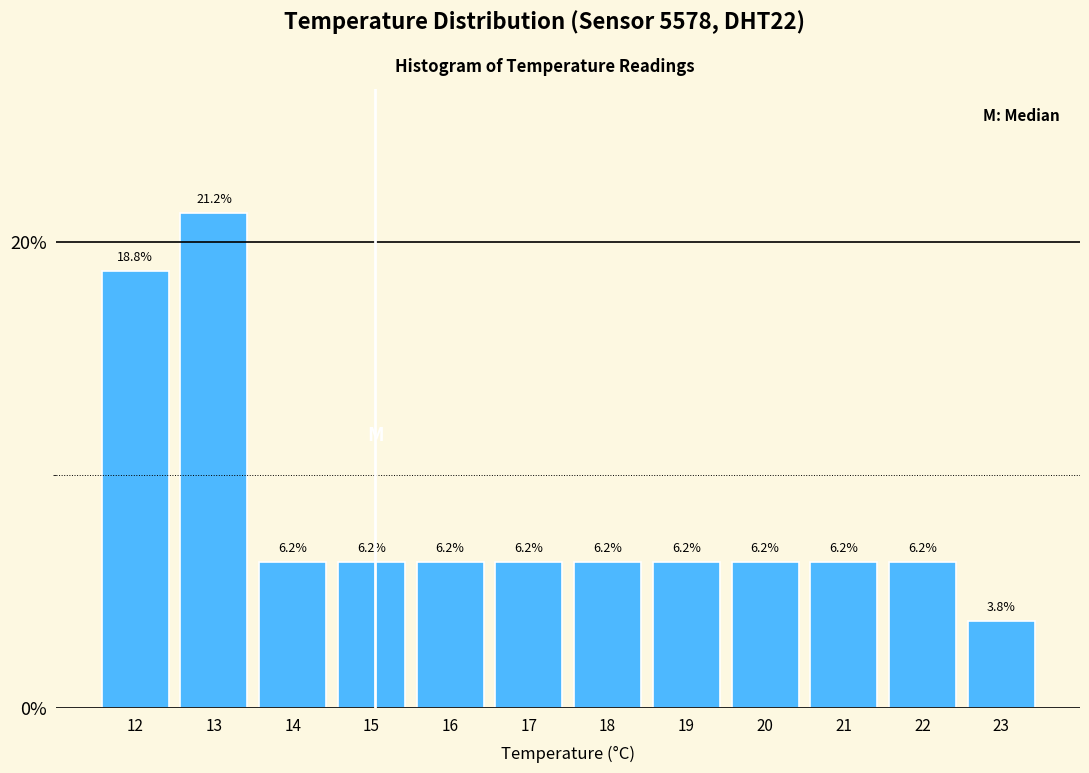

How tall is the bar that spans 13.5 to 14.5 on the x-axis?

6.2